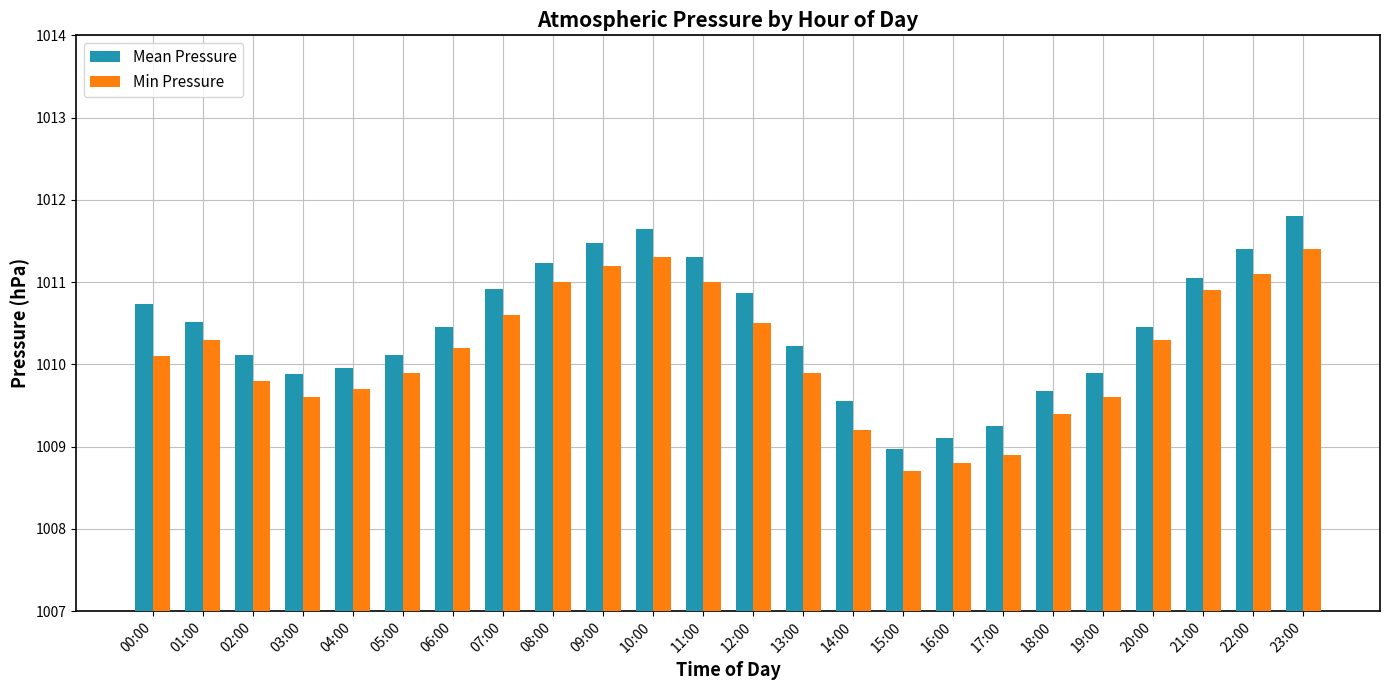

What position from the left is 00:00?

1